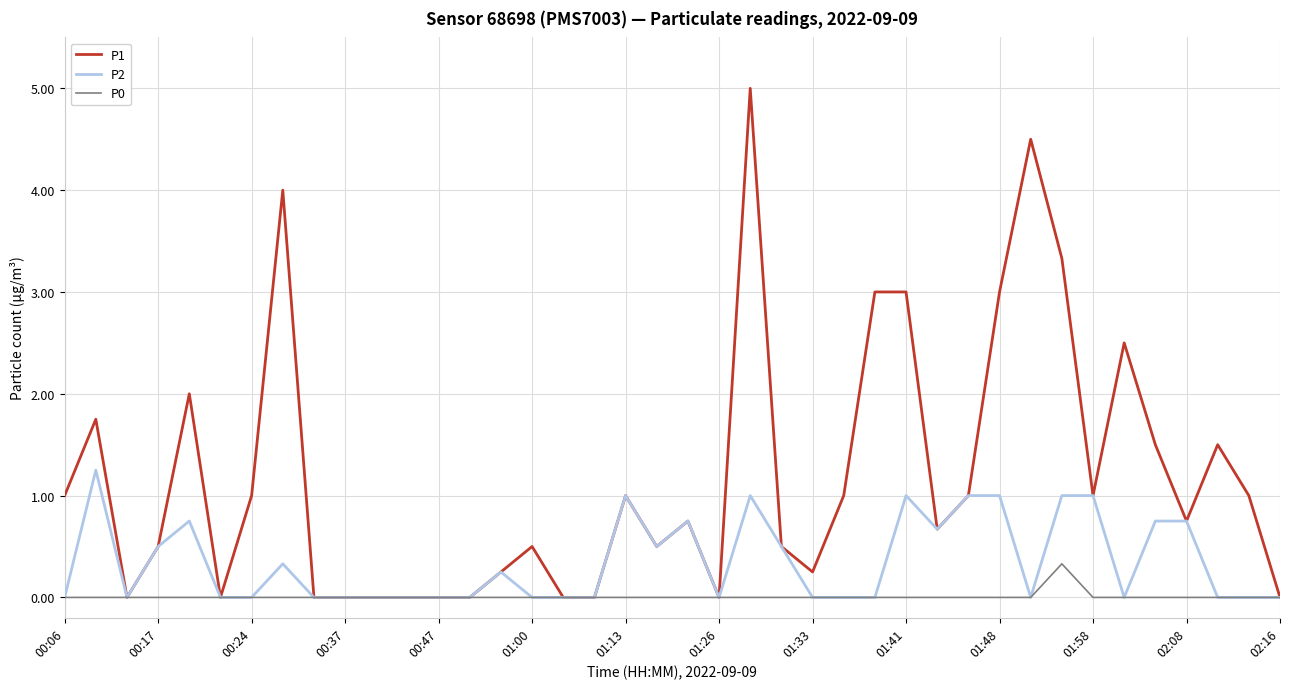

In P0, how many points are higher than both neighbors (excluding endpoints)?

1